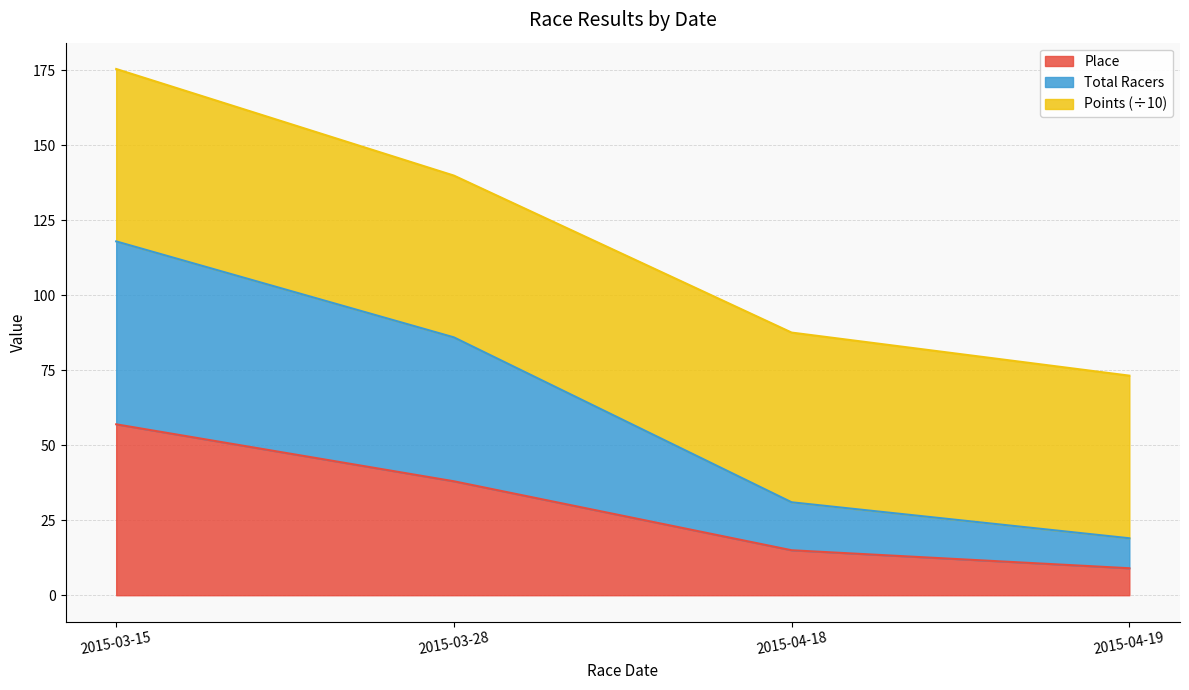

True or false: Place and Total Racers cross at least once.

False